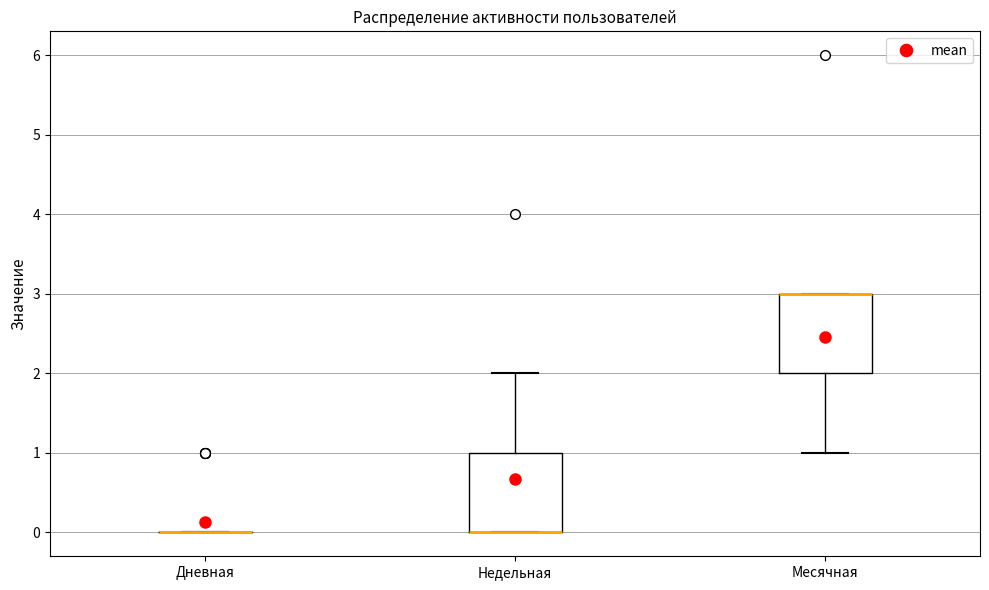

Reading left to right, transcribe this box plot: for each box, give where its median line is, the range the box spans, and where its two whiskers end, as read against the y-axis. The values are not printed on the chart, so give them approximately, as read against the axis.

Дневная: box collapsed to a line at 0, whiskers 0 to 0
Недельная: median 0 (drawn on the box's lower edge), box 0 to 1, whiskers 0 to 2
Месячная: median 3 (drawn on the box's upper edge), box 2 to 3, whiskers 1 to 3